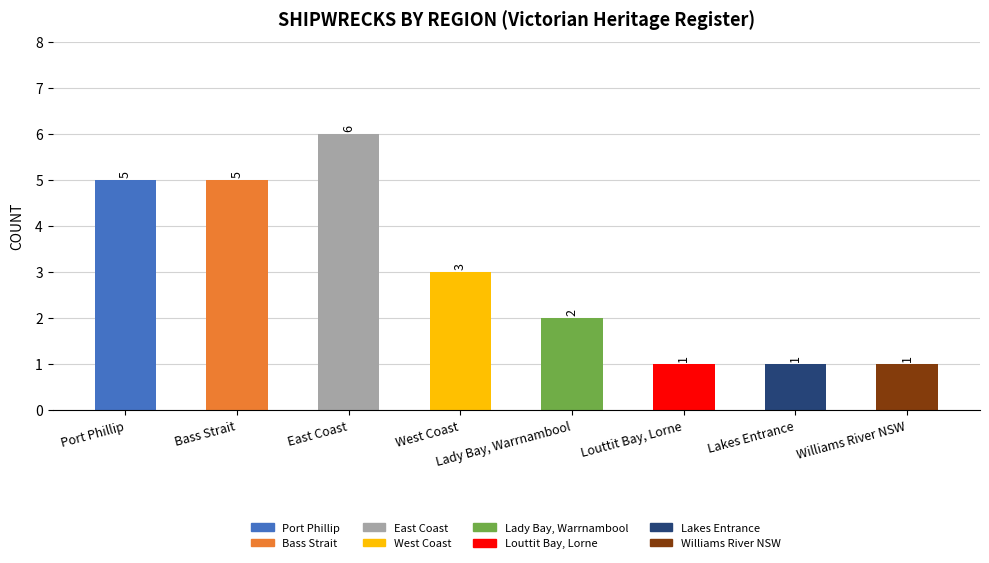

True or false: the data shows 2 at Lady Bay, Warrnambool.

True